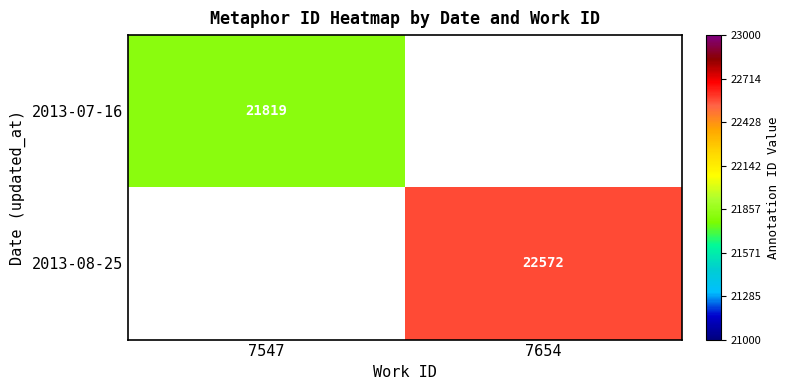

Is it true that 2013-07-16 equals 21819 at 7547?

True